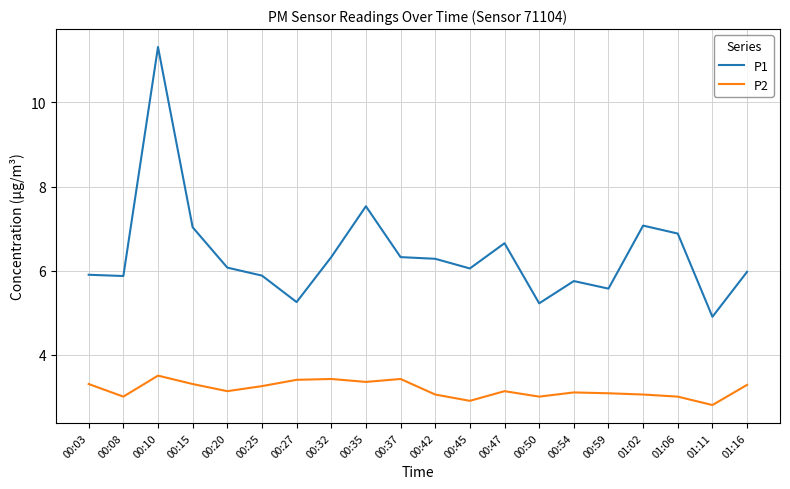

True or false: P1 has more than 2 points higher than both neighbors.

True